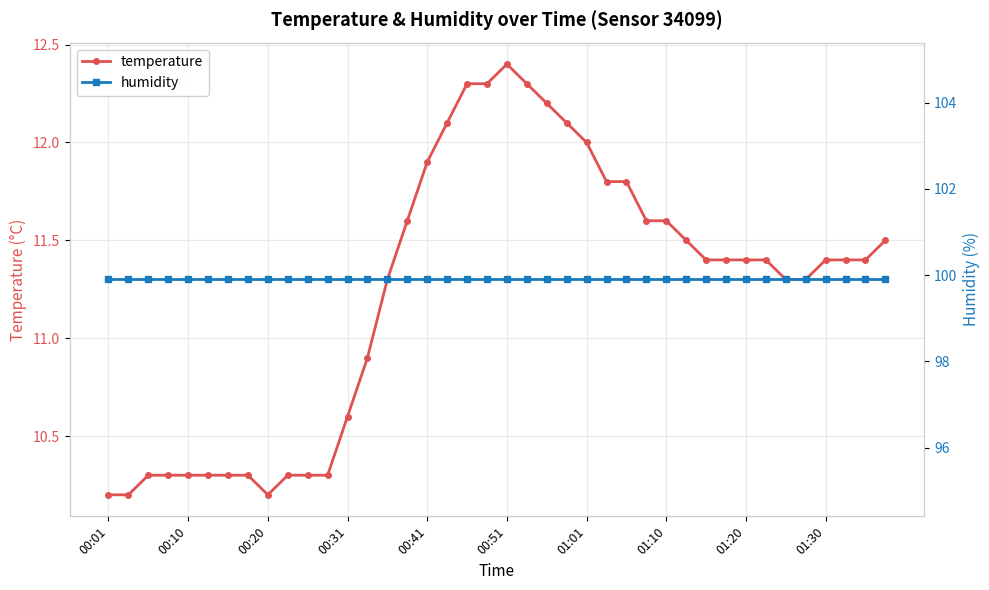

Which category has the lowest value across all series?

00:01